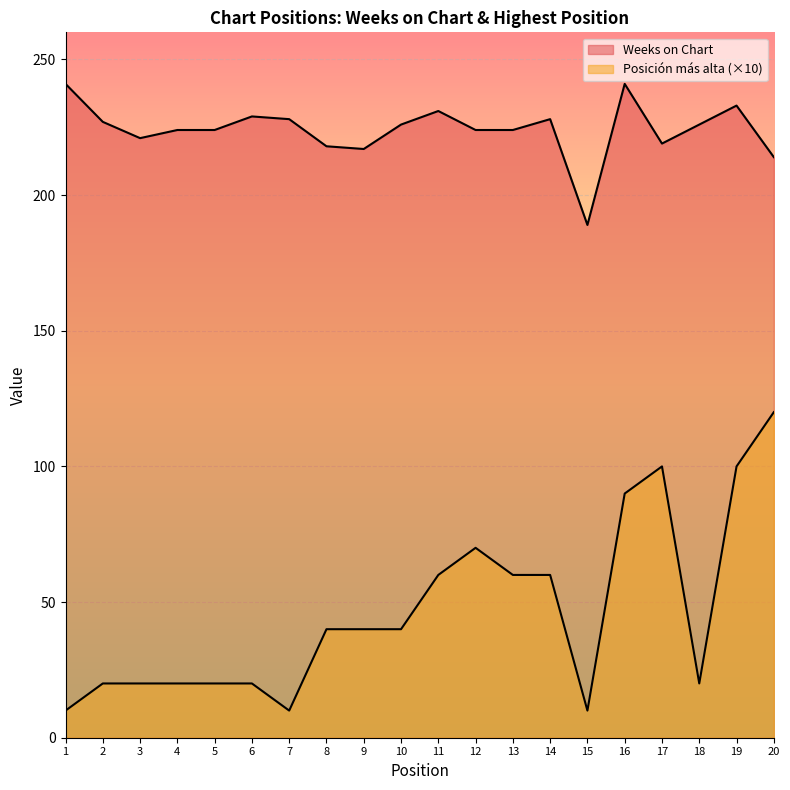

True or false: Weeks on Chart and Posicion mas alta intersect in this chart.

False